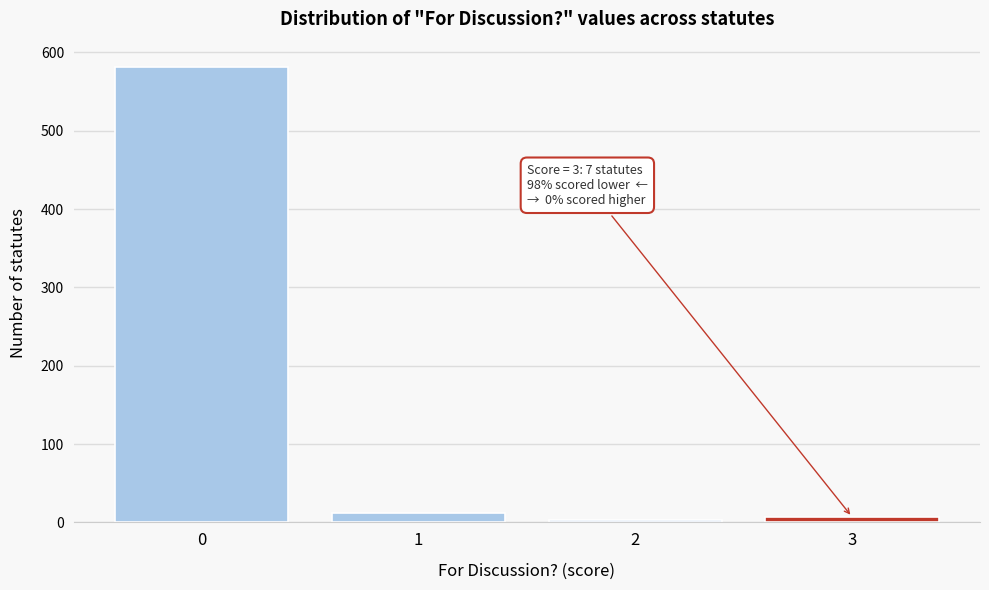

Reading left to right, what are all the values shown in this chart?

581	12	3	7